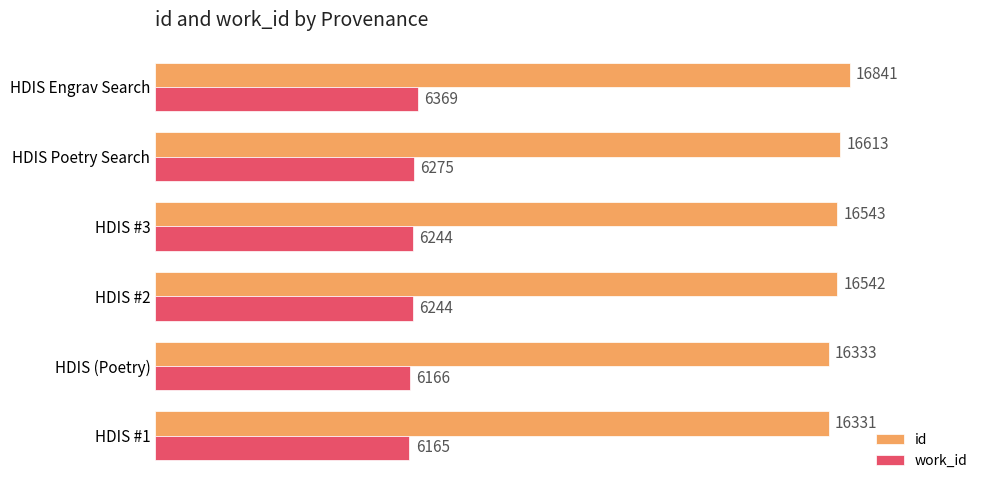

What is the maximum value for work_id?

6369